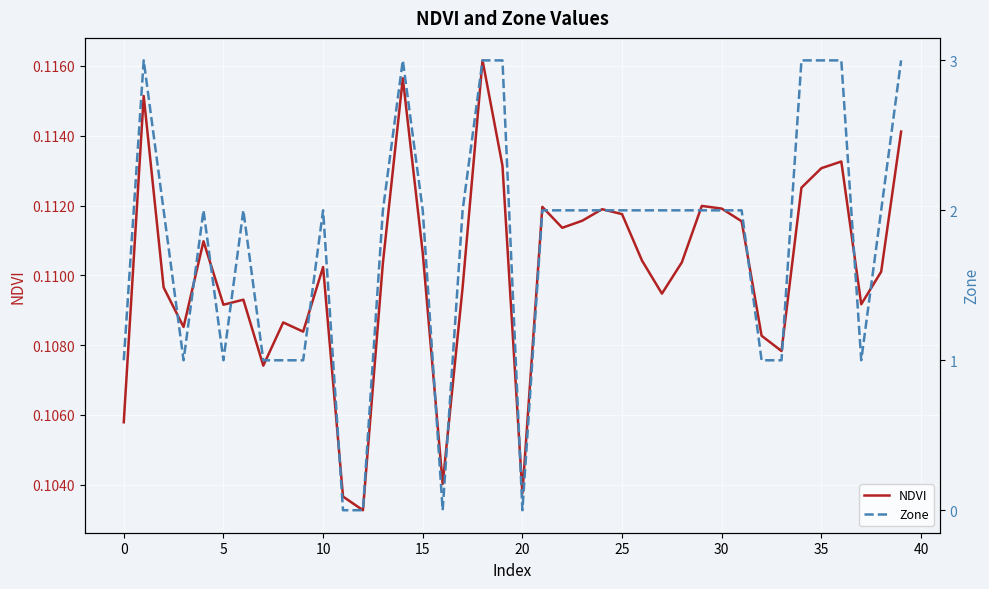

Which series has the largest total across all categories?

Zone